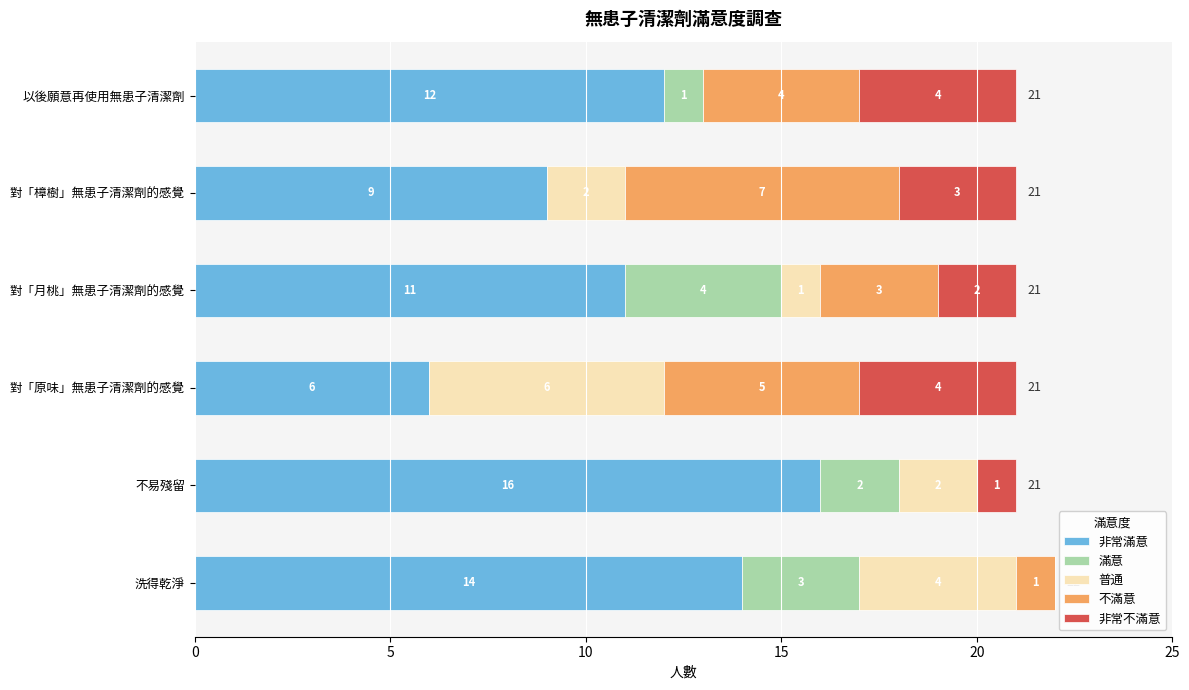

How many distinct data groups are displayed?

5